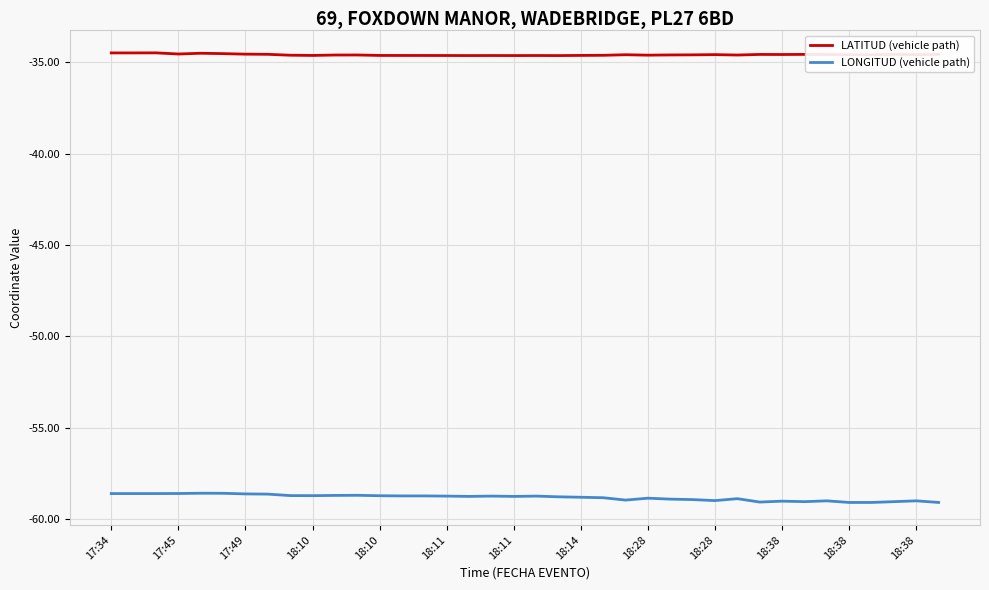

What is the smallest value displayed?

-59.1